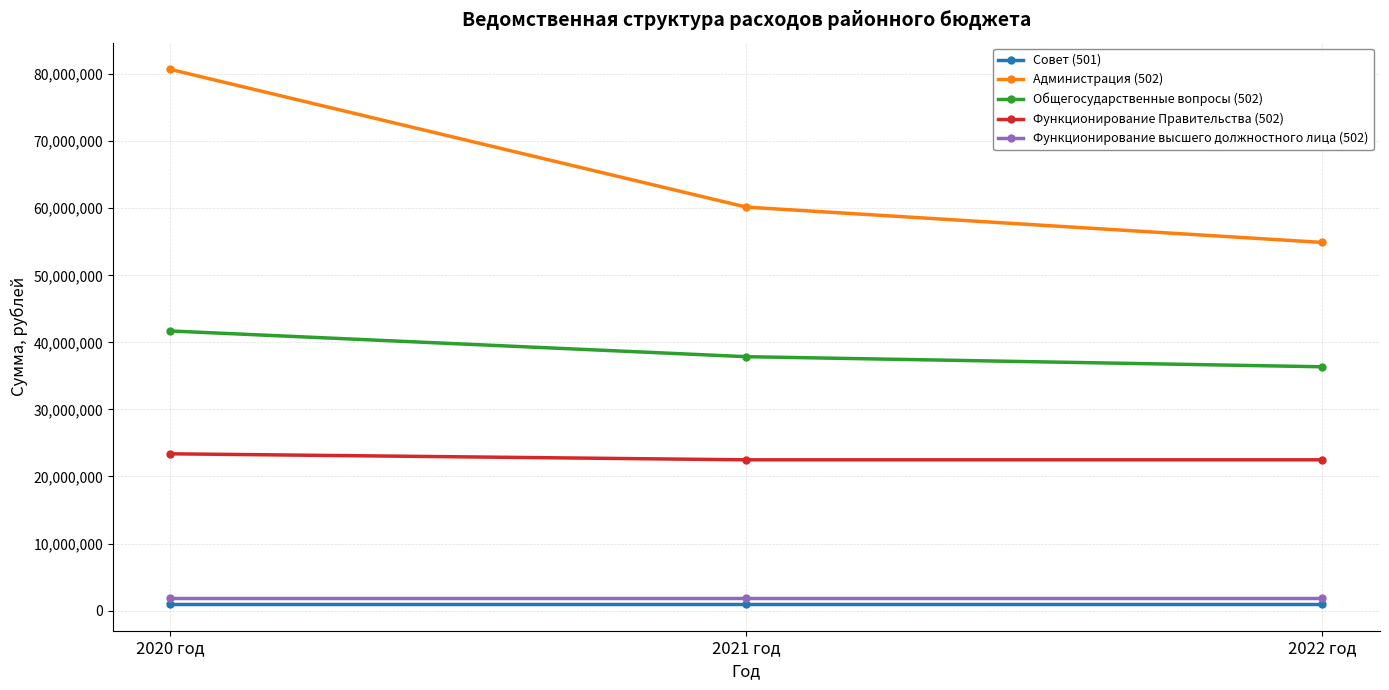

What is the value of the Совет (501) point at the 1st from the left?

985690.9